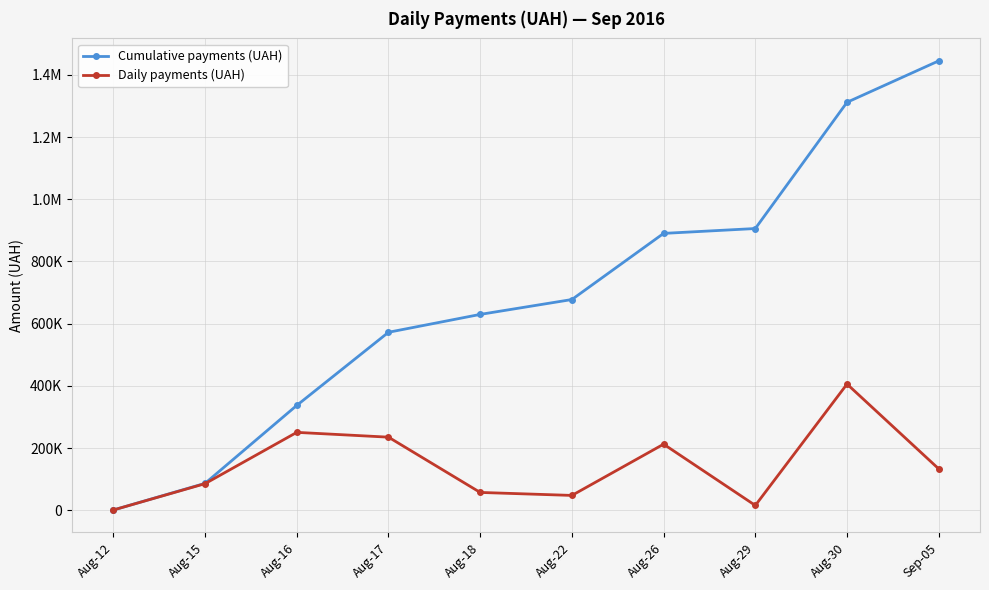

What is the value of the Cumulative payments (UAH) point at the 2nd from the left?

86648.2